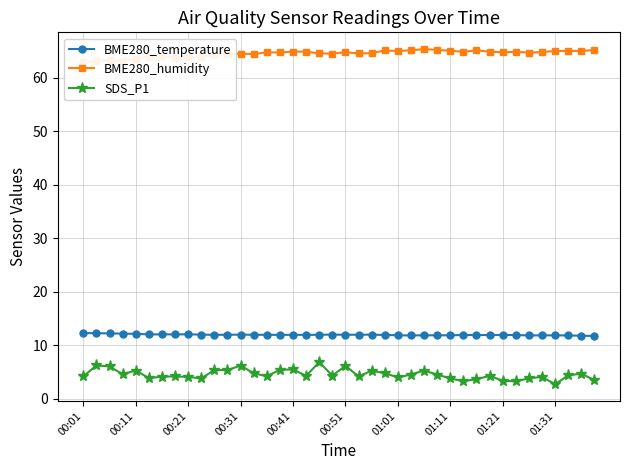

What is the difference between the highest and lowest values at 37?

60.6